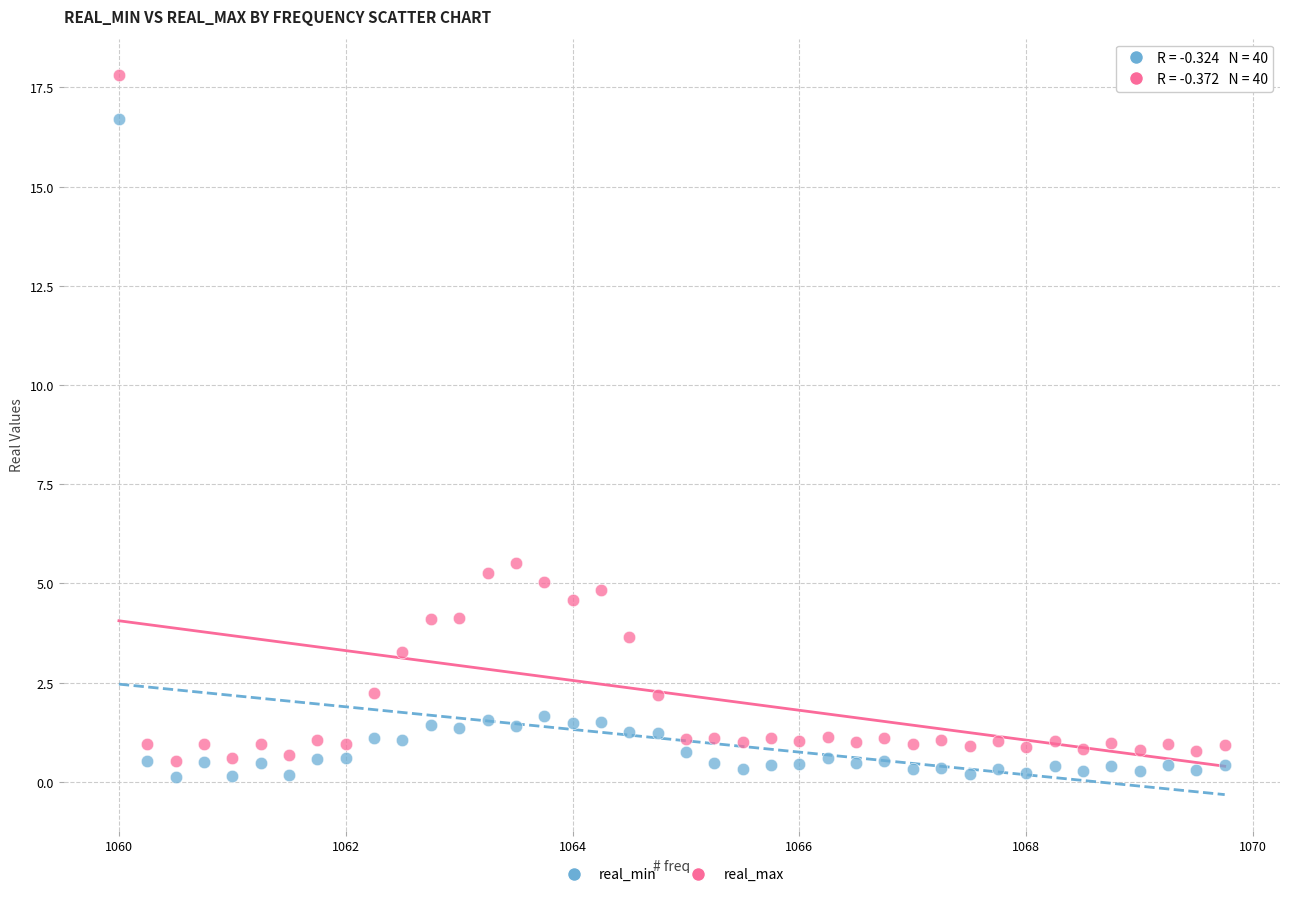

Across all series, what Y value is closest to 8?

5.5